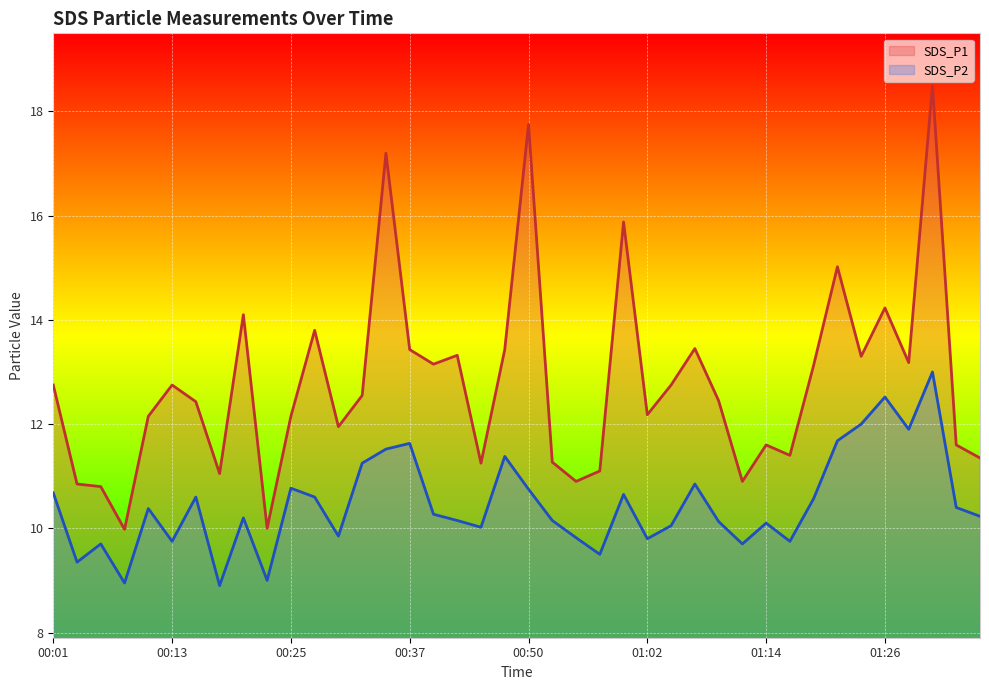

How many categories are shown in the chart?

40